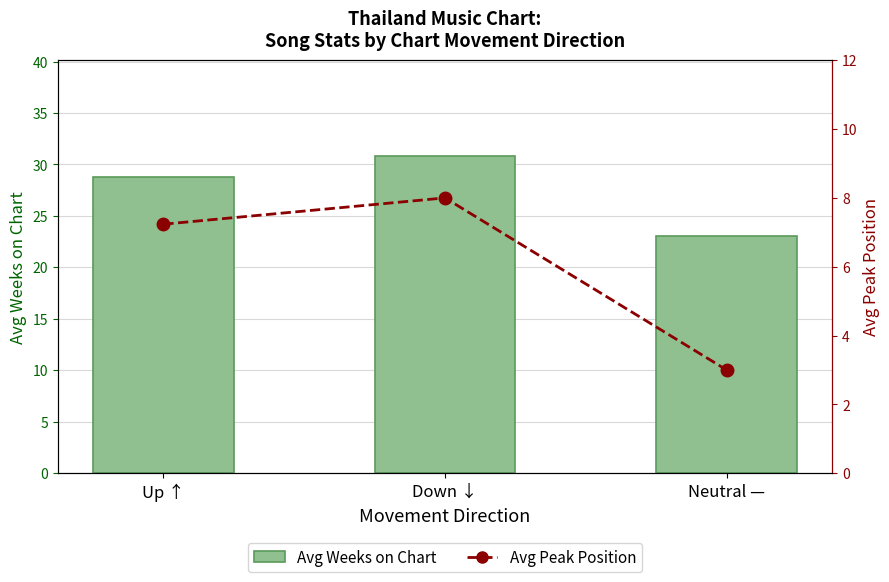

Where does the Avg Weeks on Chart series first go above 28?

Up ↑